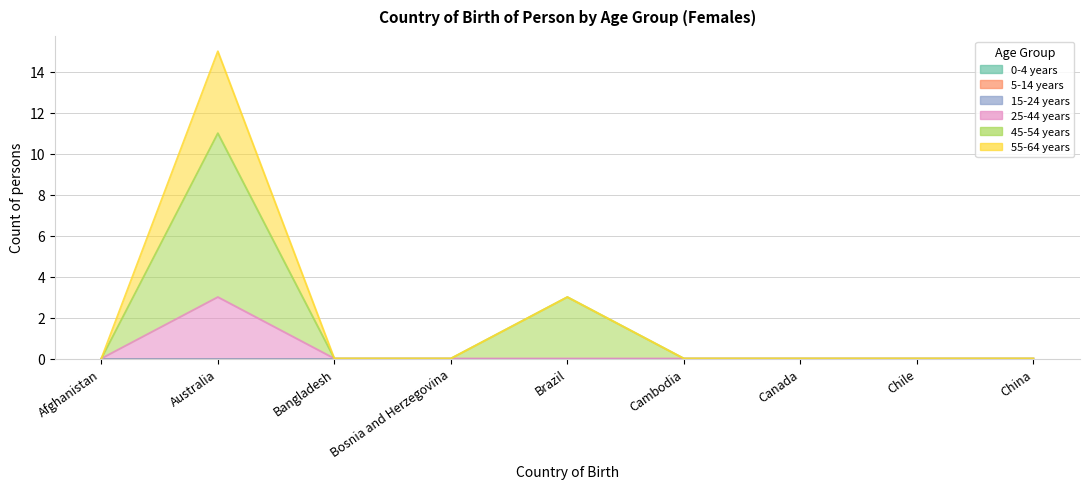

Which series has the largest range (max minus min)?

45-54 years